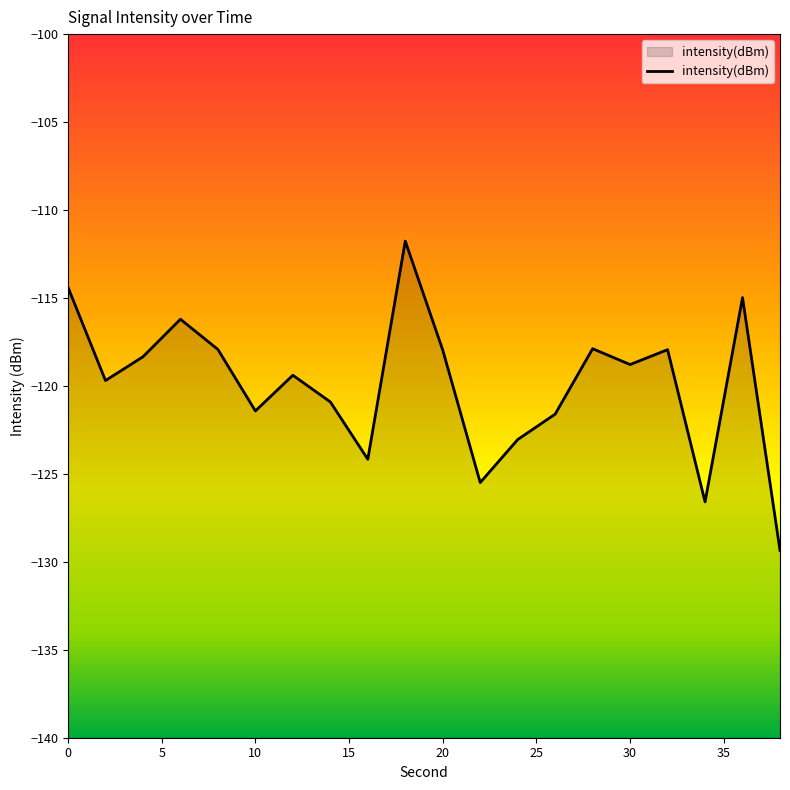

Which has a higher value, 10 or 20?

20